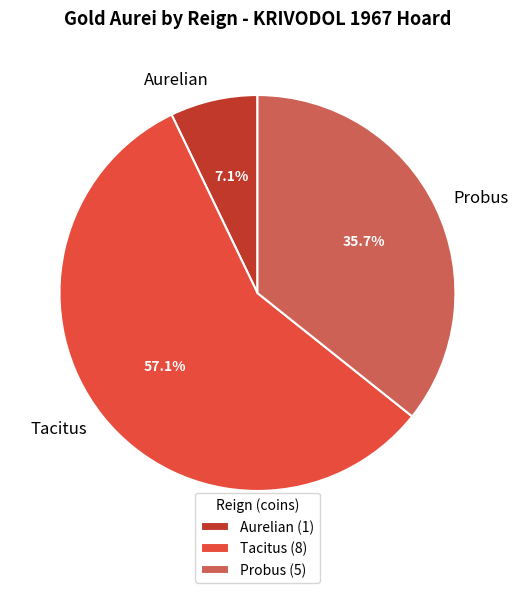

Is the sum of Aurelian and Probus greater than half?

No